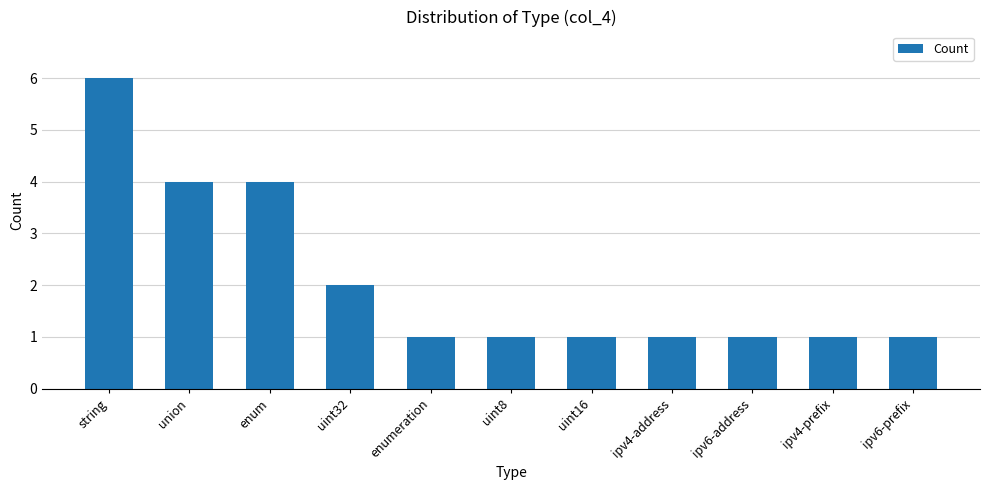

Reading left to right, list all the values displayed in this chart.

string=6	union=4	enum=4	uint32=2	enumeration=1	uint8=1	uint16=1	ipv4-address=1	ipv6-address=1	ipv4-prefix=1	ipv6-prefix=1